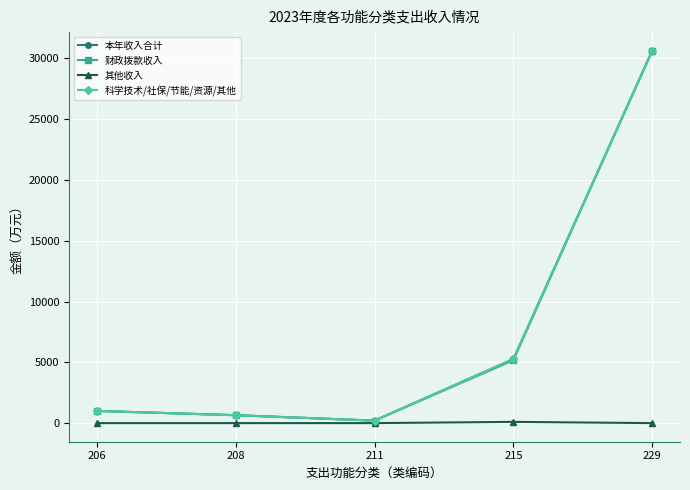

Where is 科学技术/社保/节能/资源/其他 nearest to the value 15414?

215